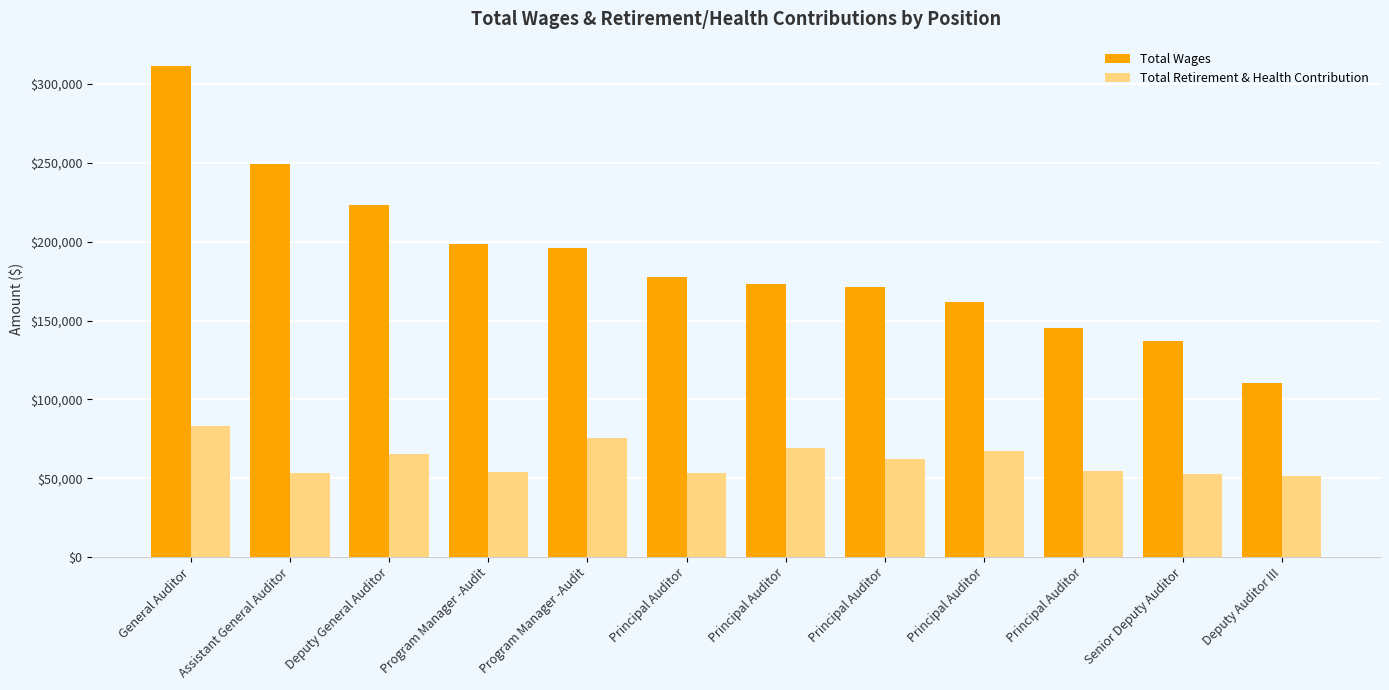

What is the lowest value of the Total Retirement & Health Contribution series?

51490